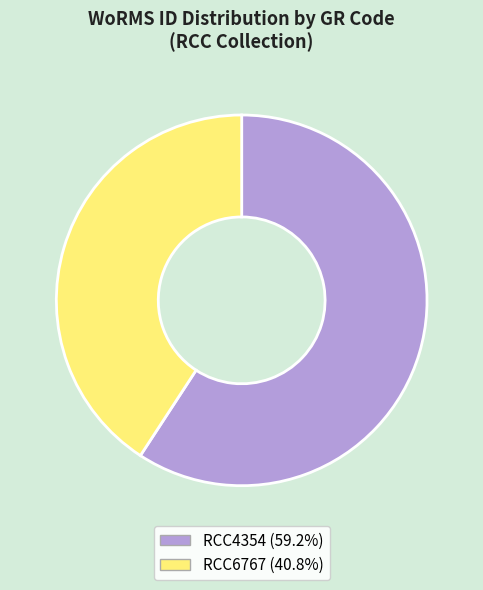

Between RCC6767 and RCC4354, which is larger?

RCC4354